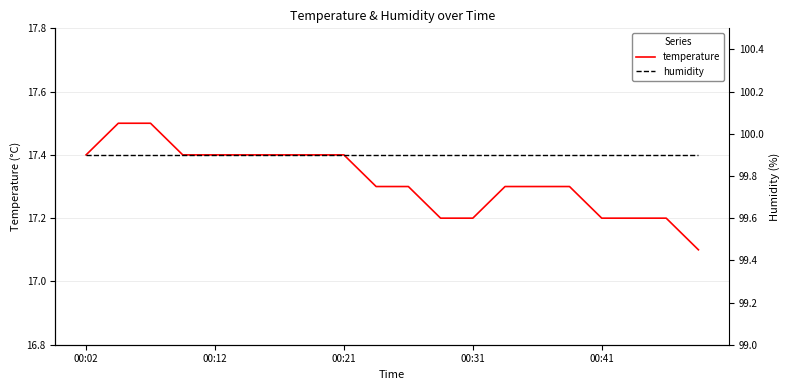

Is it true that humidity equals 99.9 at 15?

True